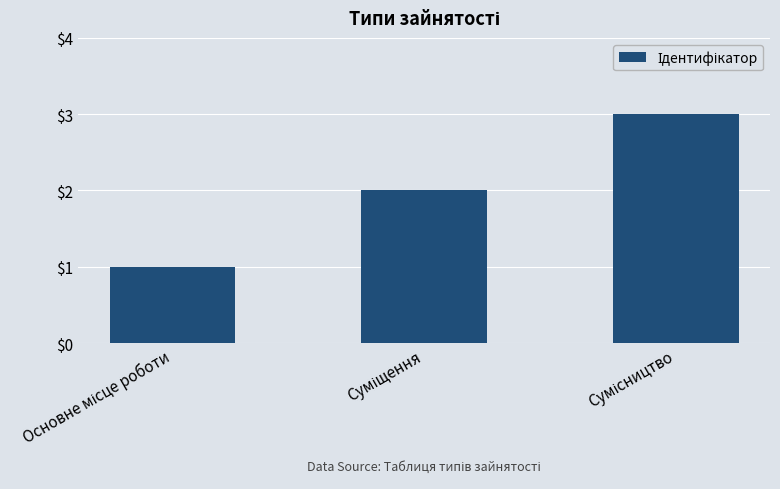

What is the minimum value shown in the chart?

1